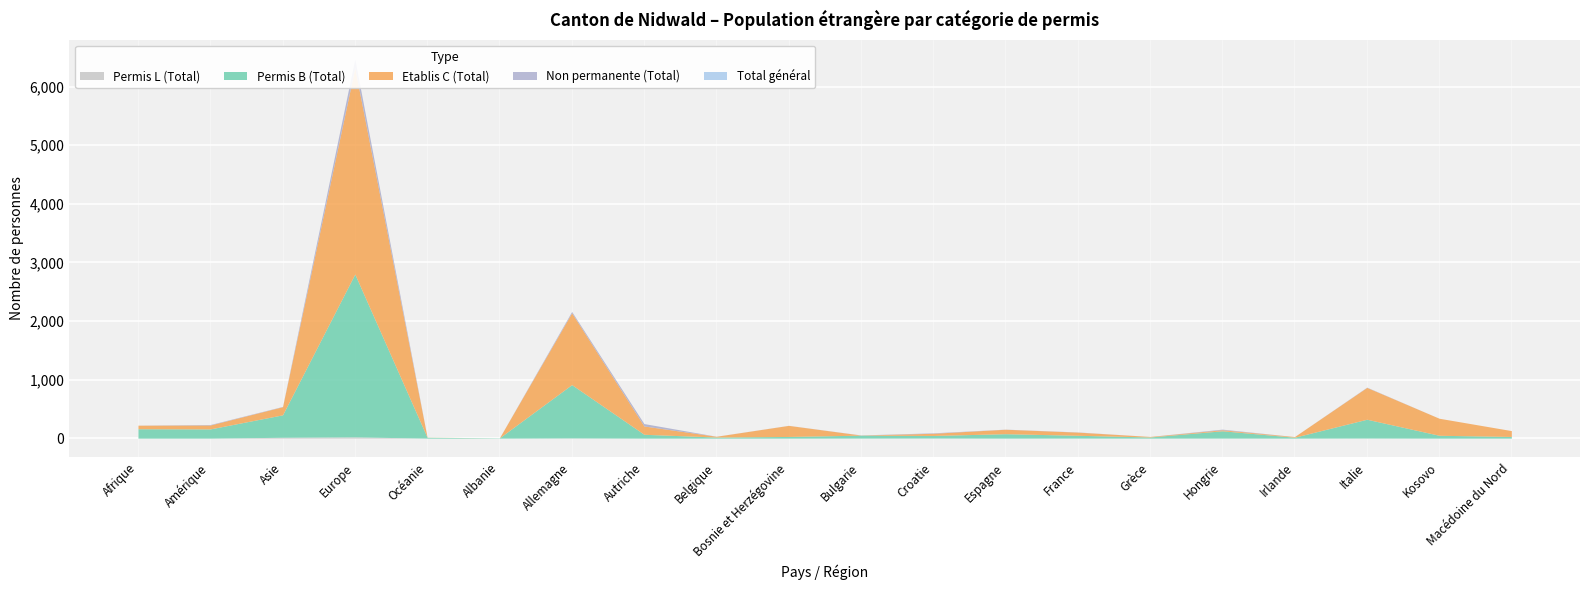

Rank the series at Albanie from highest to lowest value.

Permis B (Total), Total général, Etablis C (Total), Non permanente (Total), Permis L (Total)